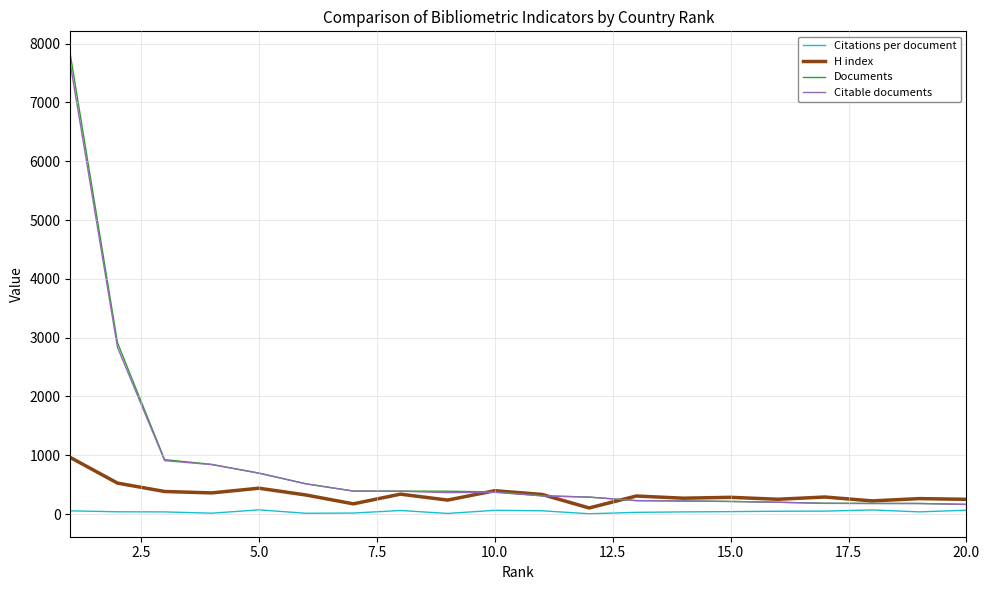

Rank the series by their maximum value, from lowest to highest.

Citations per document, H index, Citable documents, Documents